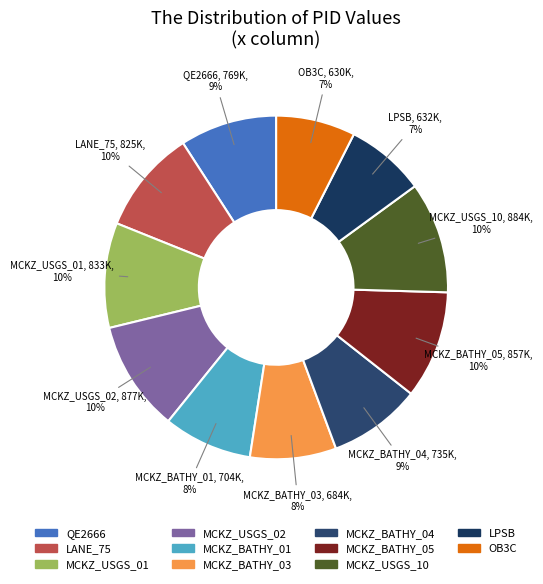

Combined, do MCKZ_BATHY_04 and MCKZ_USGS_01 account for over 50%?

No